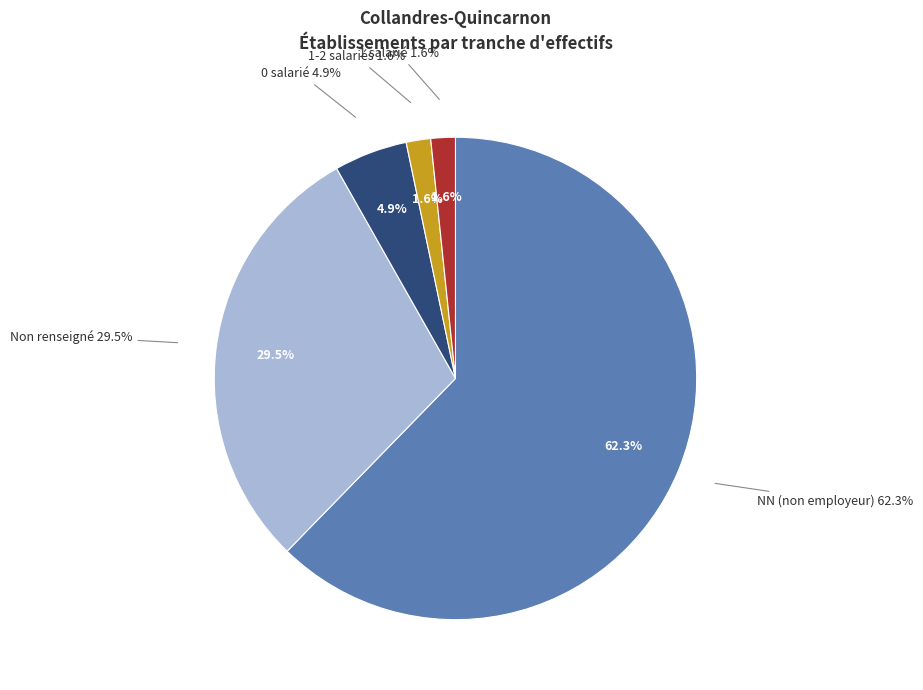

What is the ratio of the value at 00 to the value at NN?

0.1